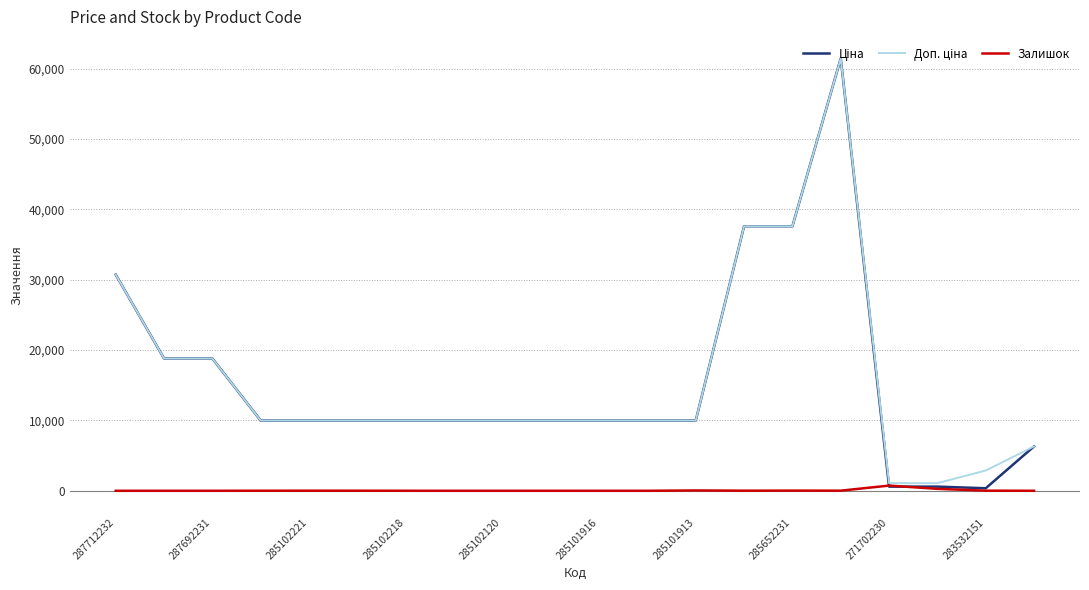

What is the greatest value displayed?

61434.3